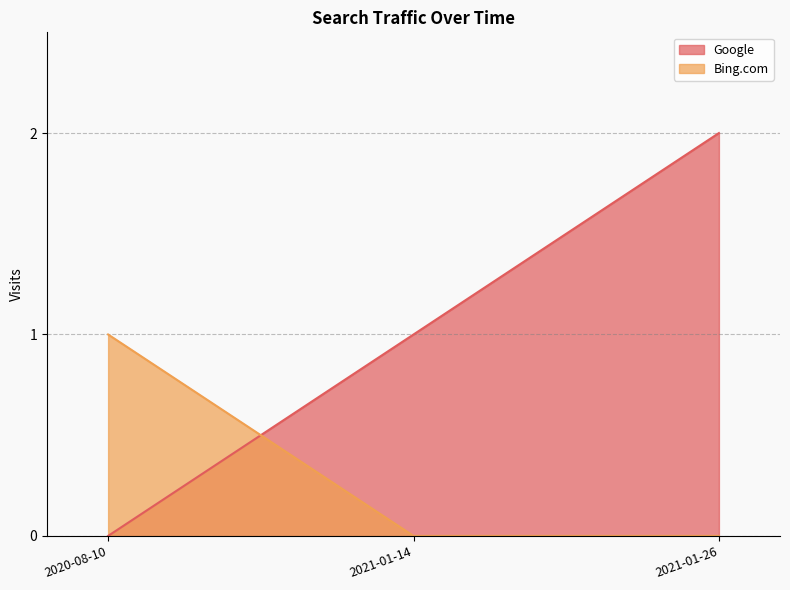

What position from the left is 2020-08-10?

1